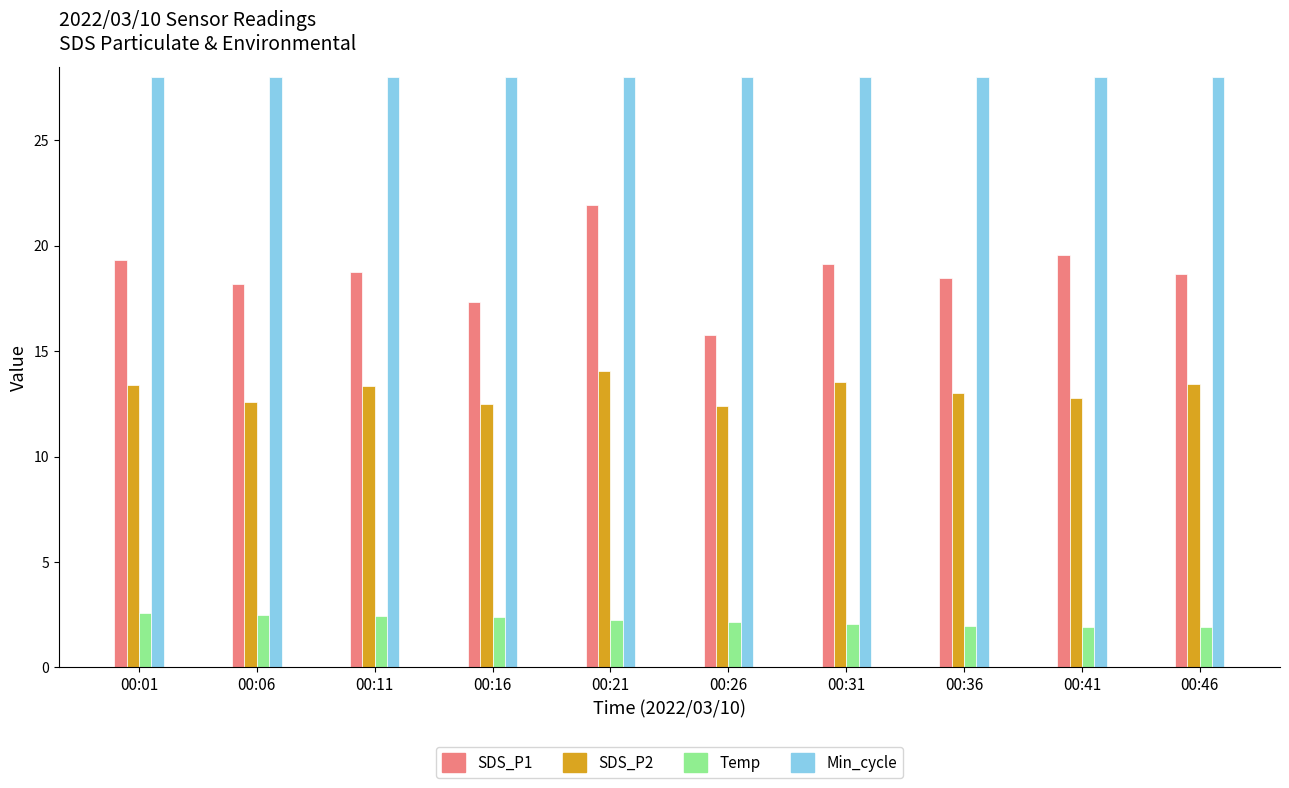

What is the maximum value for Min_cycle?

28.0